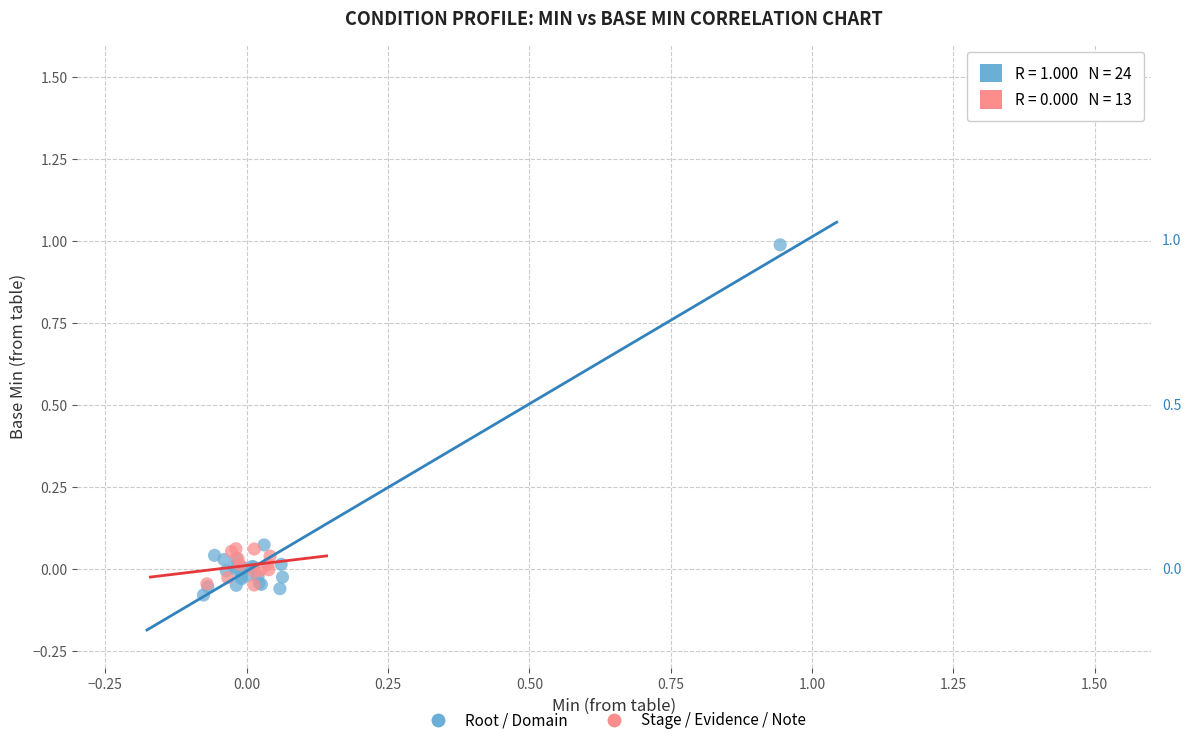

Which series reaches the maximum Y coordinate?

Root / Domain